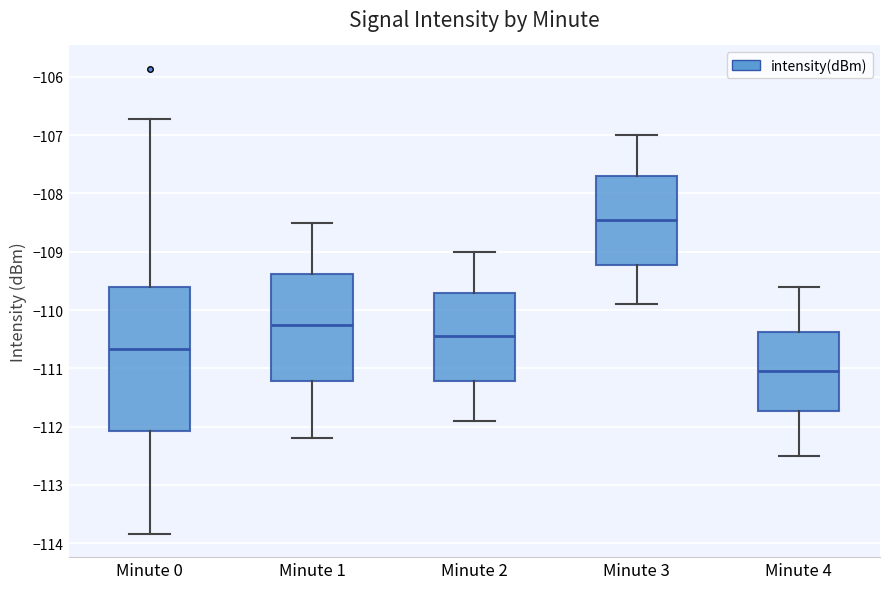

Where is the upper edge of the box for Minute 4 on the y-axis? The values are not printed on the chart, so give them approximately, as read against the axis.

-110.4